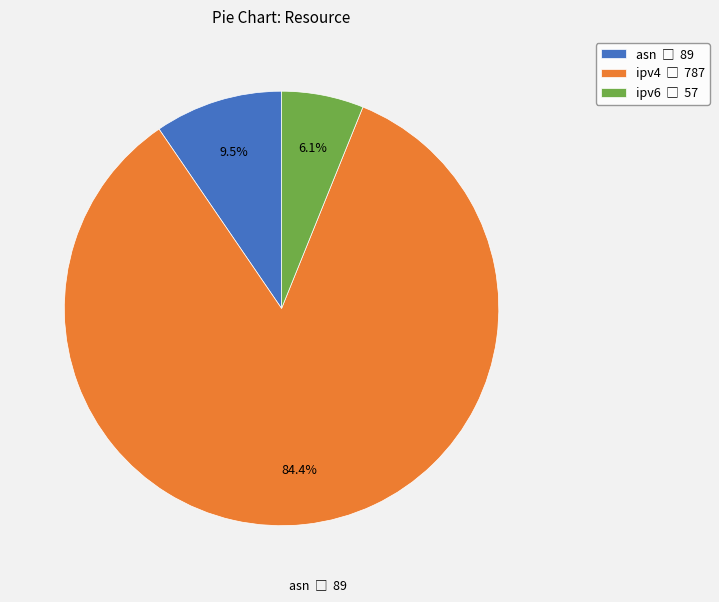

To the nearest percent, what is the combined percentage of ipv4 and asn?

94%